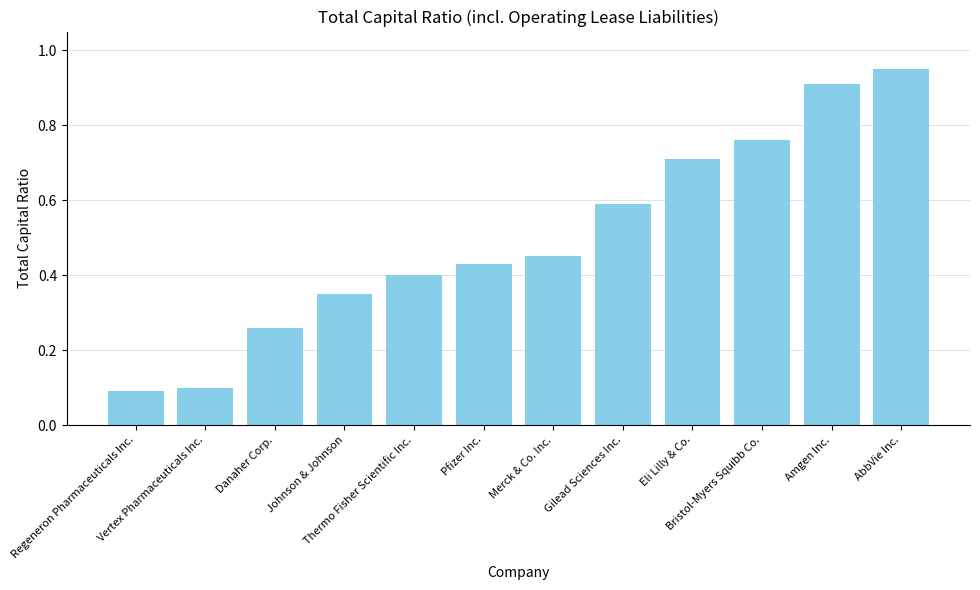

What is the sum of all values?

6.0